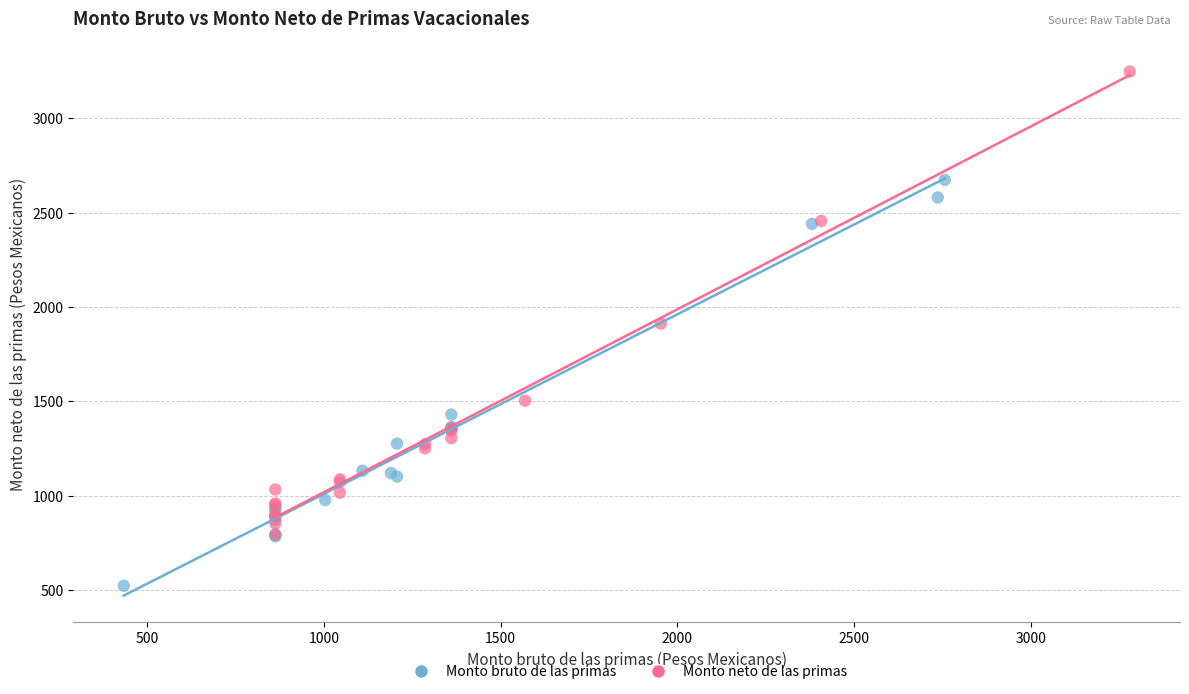

Which series contains the highest Y value?

Monto neto de las primas